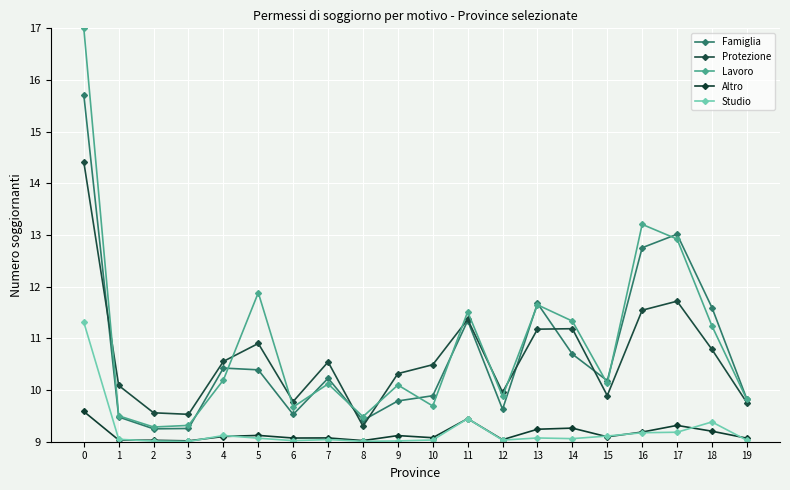

In Lavoro, how many points are lower than both neighbors (excluding endpoints)?

6